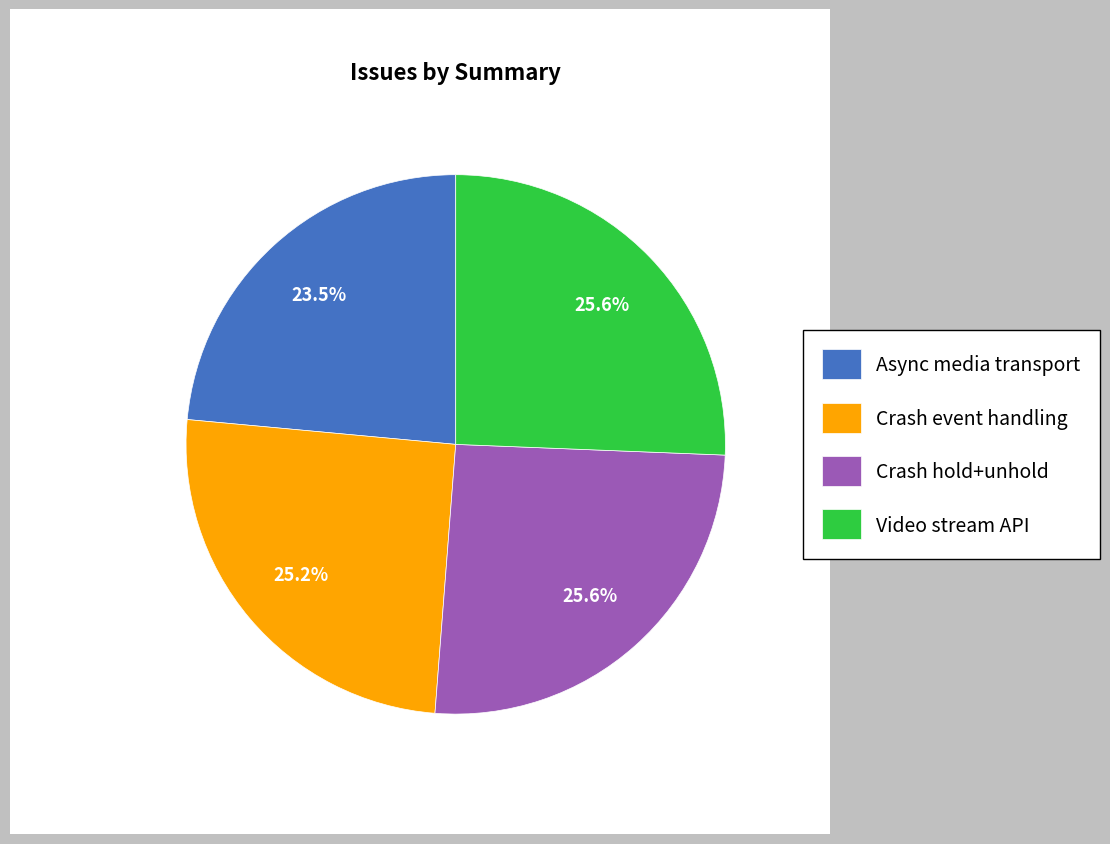

Is Crash event handling the majority of the pie?

No